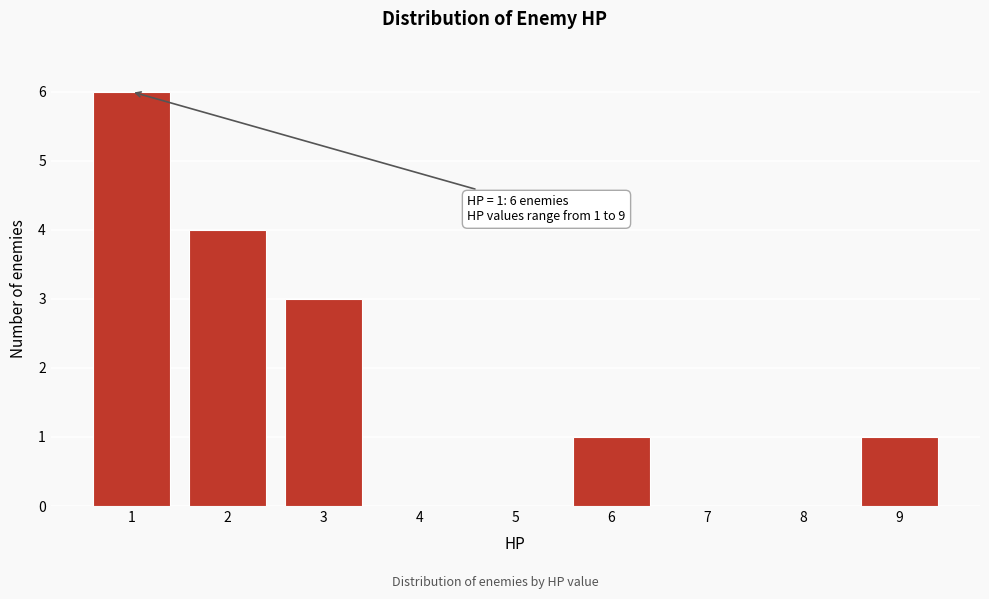

Over which range of the x-axis is the bar tallest?

0.5 to 1.5